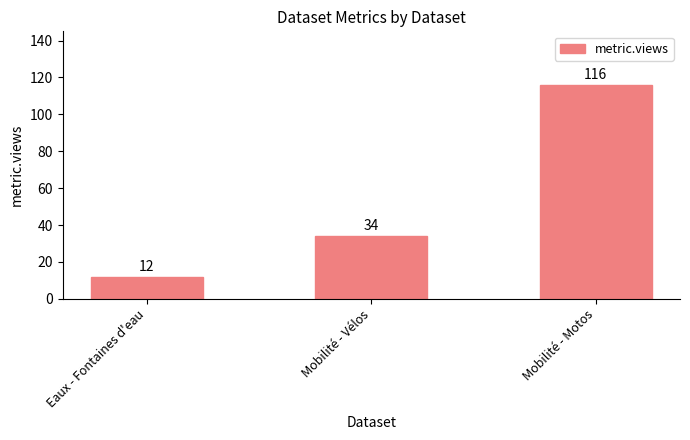

True or false: the data shows 12 at Eaux - Fontaines d'eau.

True